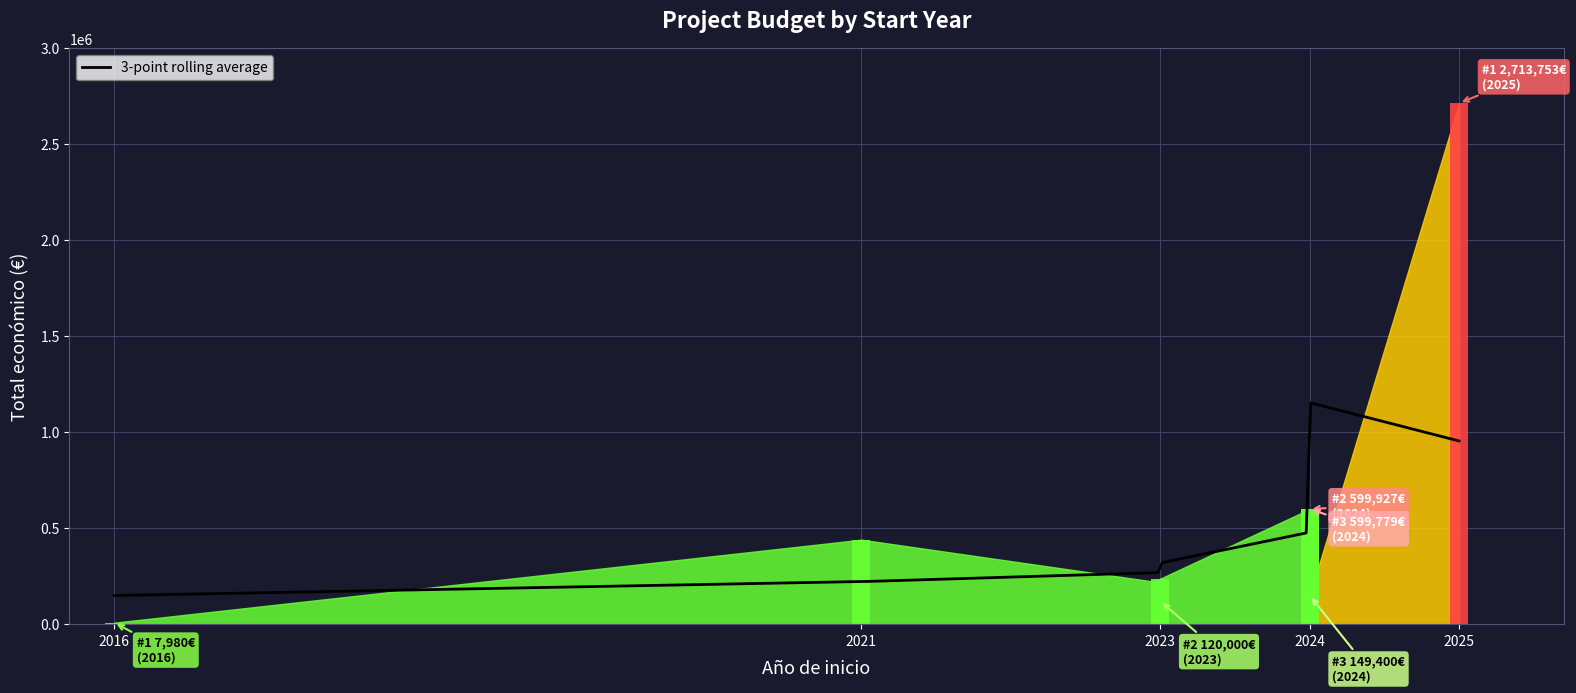

Which category has the lowest value across all series?

2016